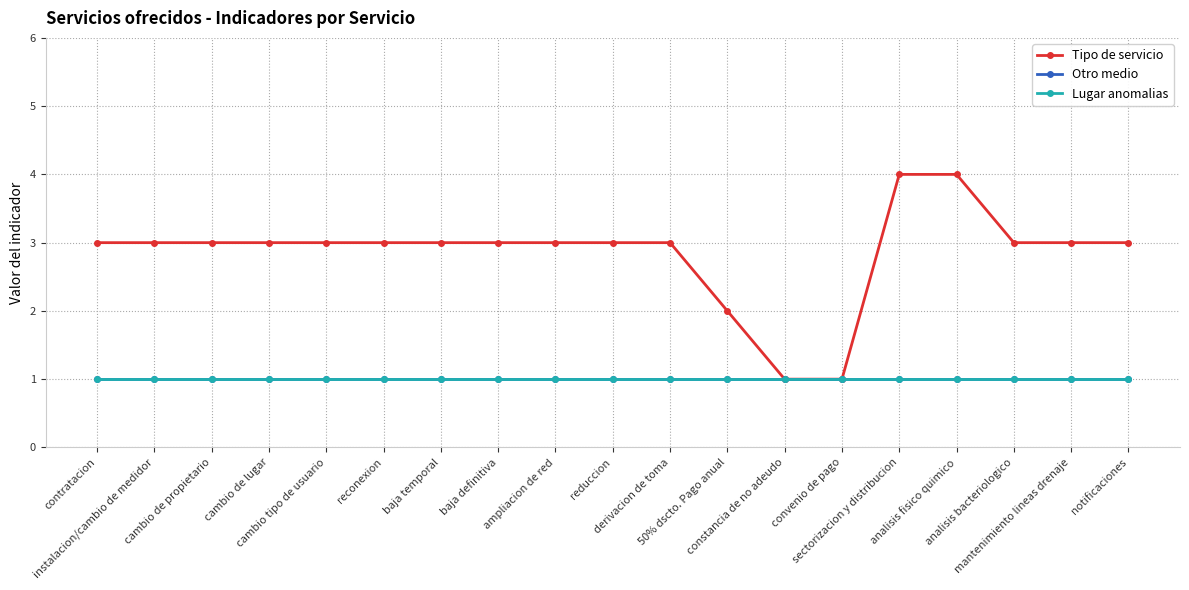

Is this an area chart (filled region under the line)?

No